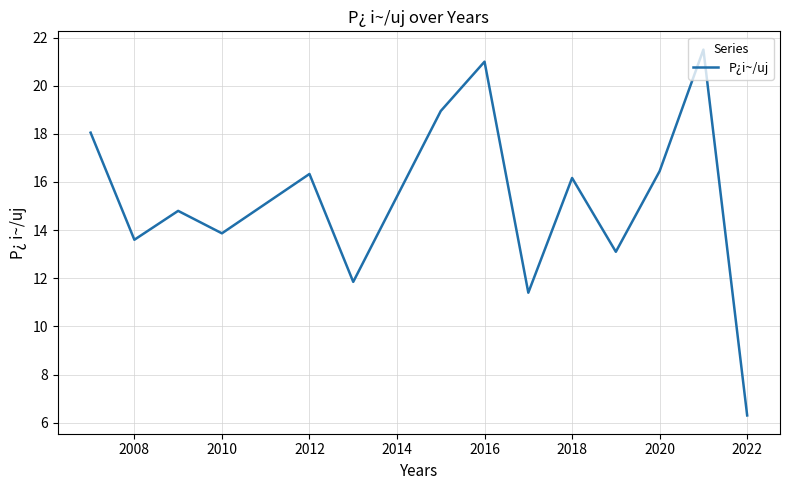

What is the smallest value displayed?

6.3